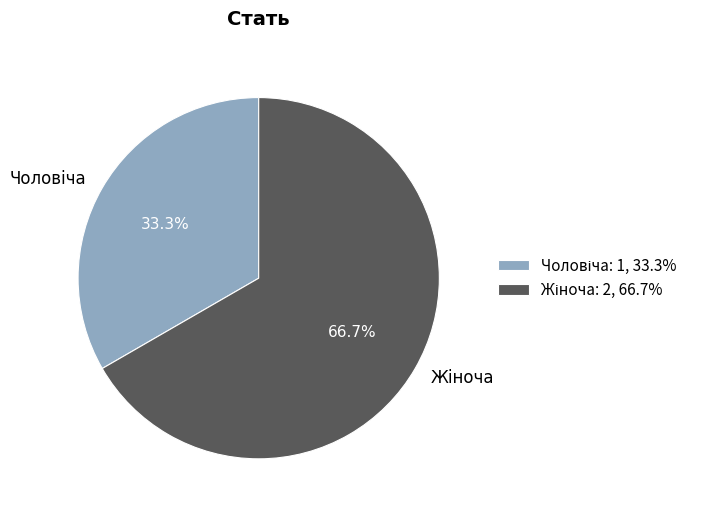

Does any single category account for the majority?

Yes